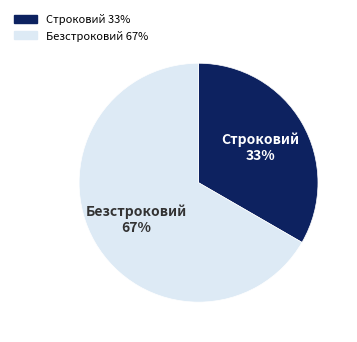

What percentage is the Безстроковий slice, to the nearest percent?

67%